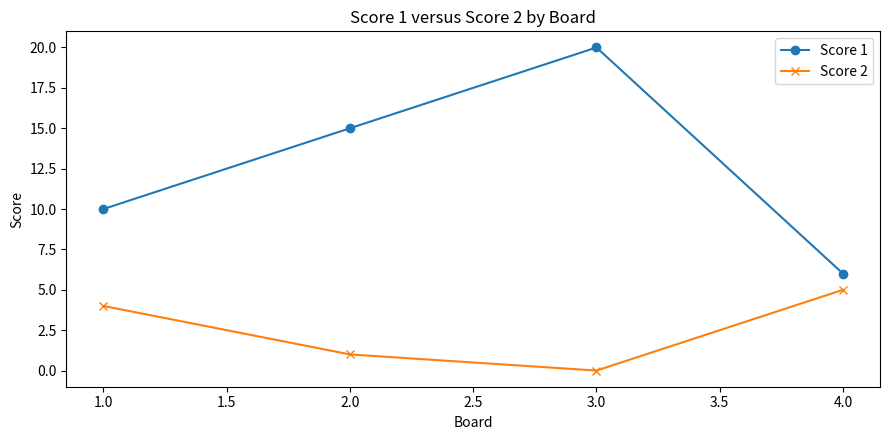

The value of Score 1 at 4.0 is 3. True or false?

False